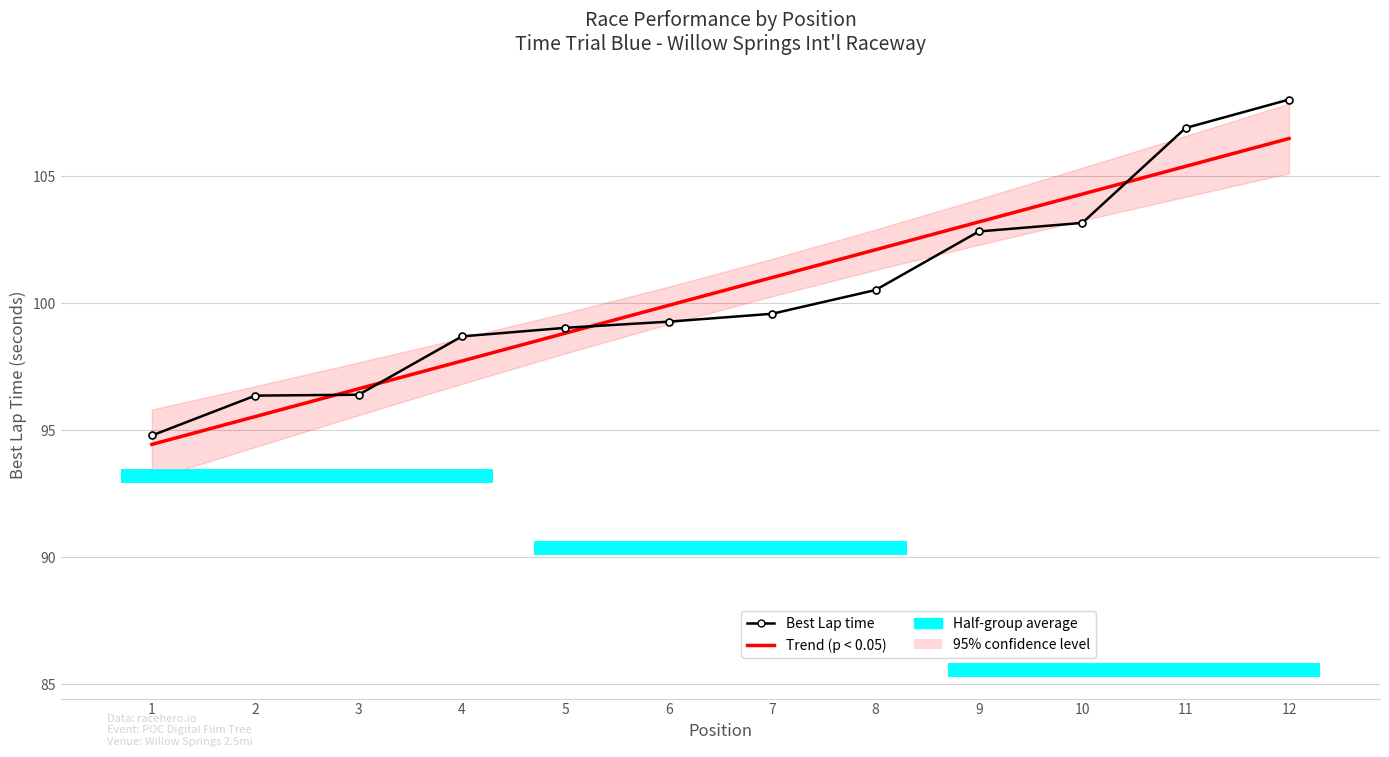

How many values in the Best Lap time series exceed 99?

8